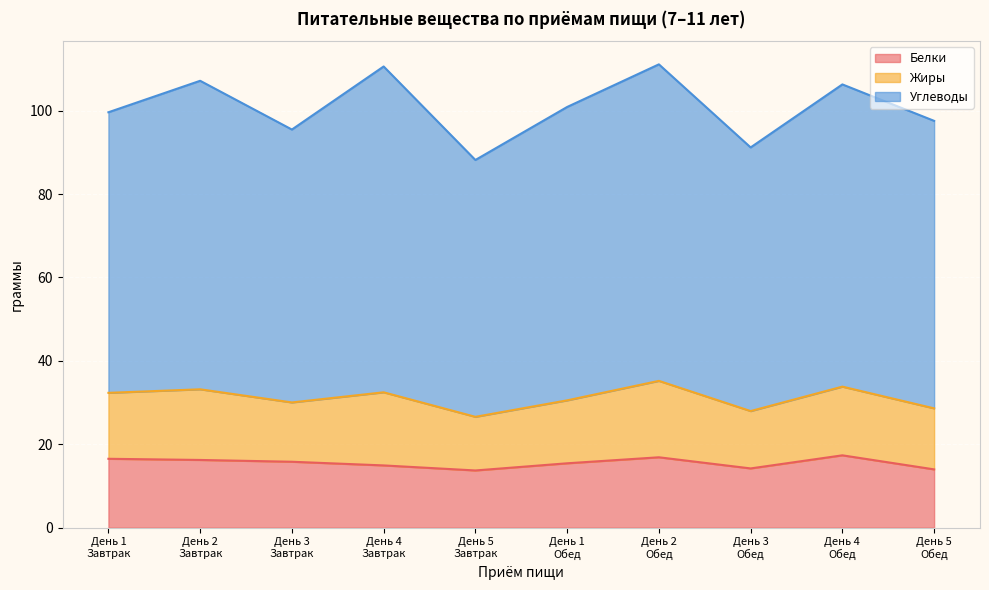

Where is the first local maximum for Жиры?

День 2
Завтрак